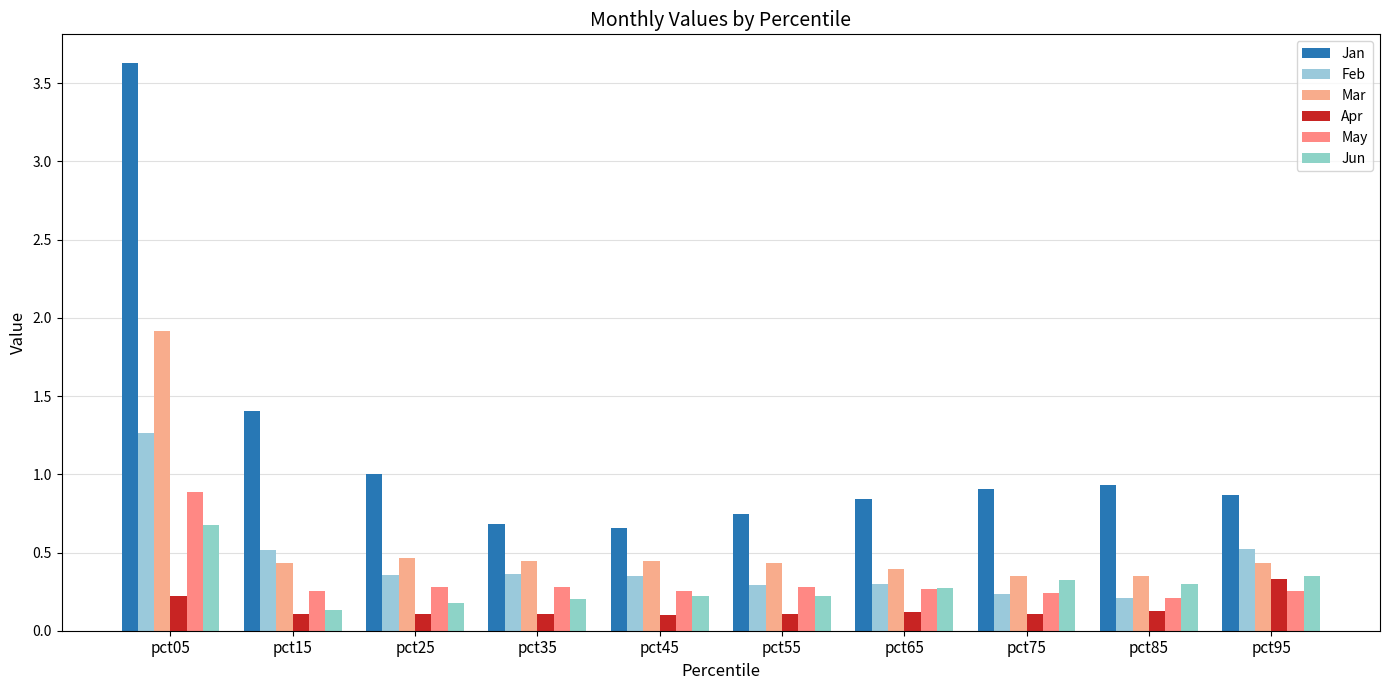

What is the difference between the maximum and minimum values in the Feb series?

1.1